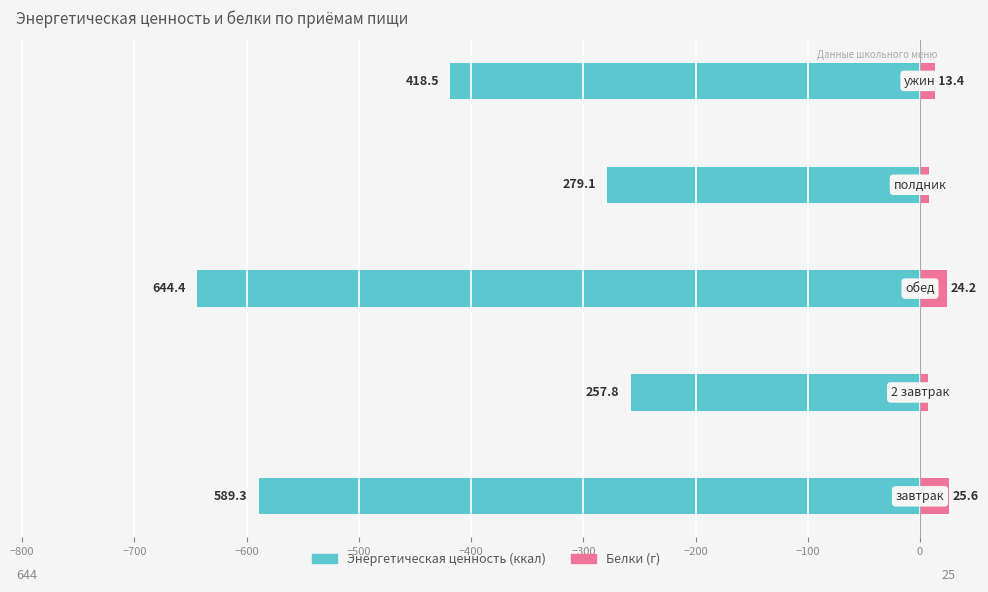

True or false: Энергетическая ценность has a value of -116.9 at −600.

False